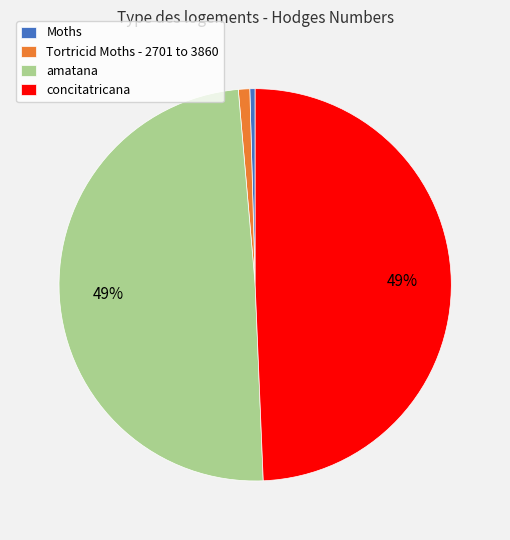

How many slices are in this pie chart?

4